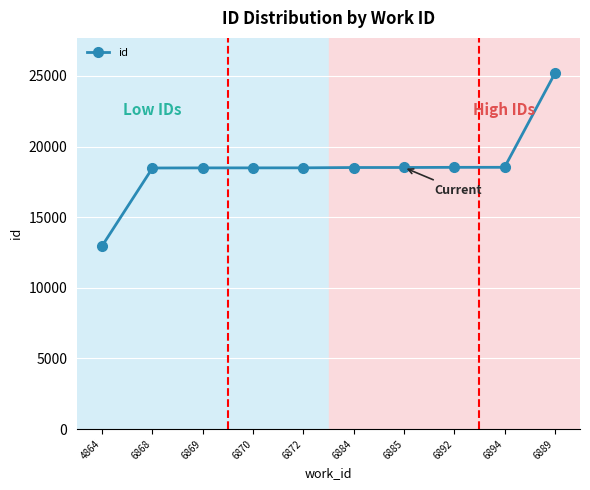

Is it true that the value at 6870 is 25302?

False